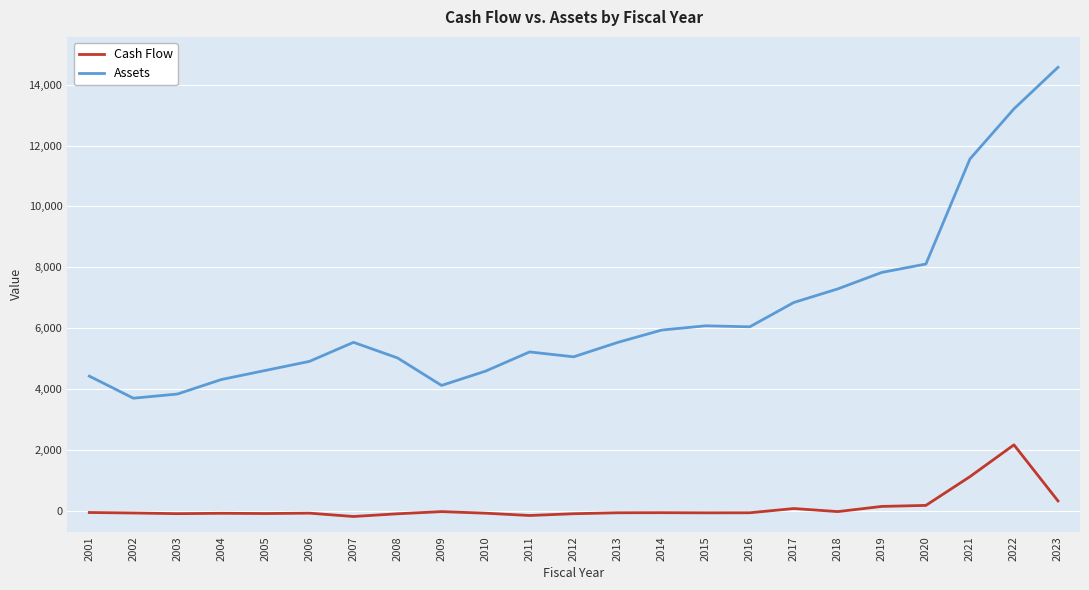

Between 2008 and 2015, which series saw the biggest shift?

Assets